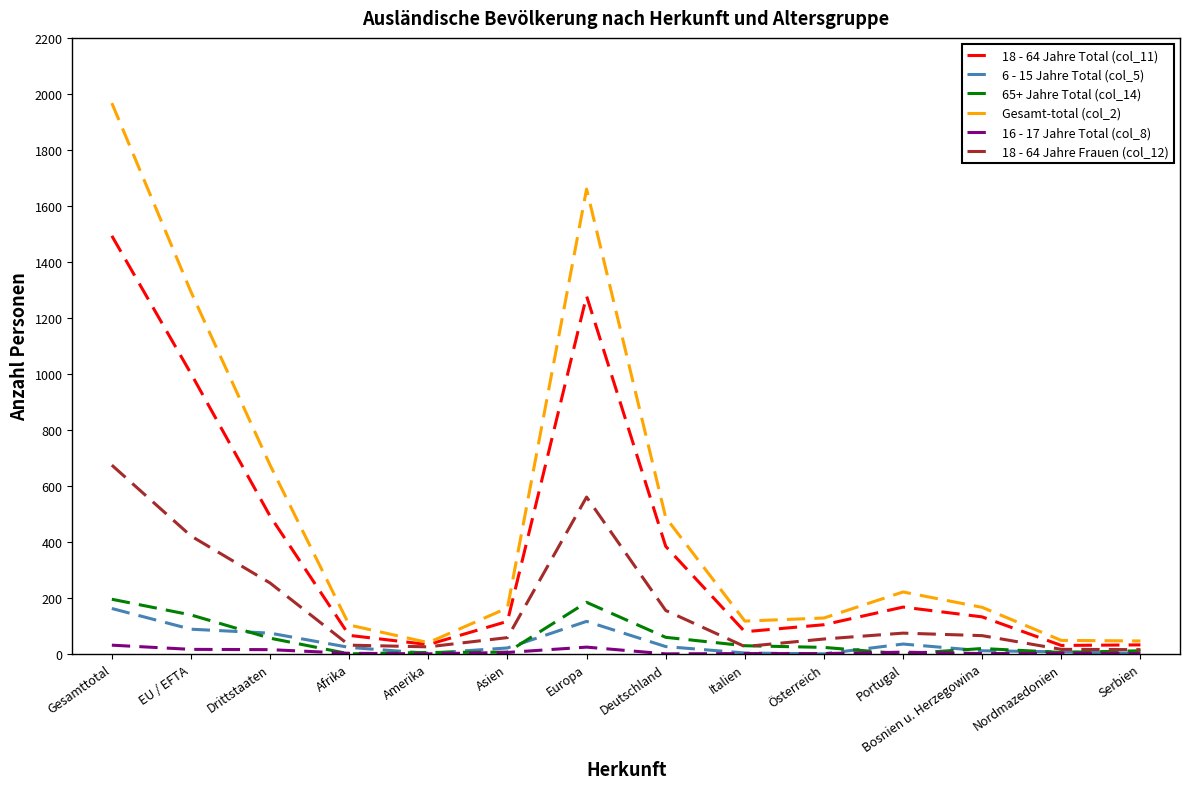

What is the average value of the 18 - 64 Jahre Frauen (col_12) series?

173